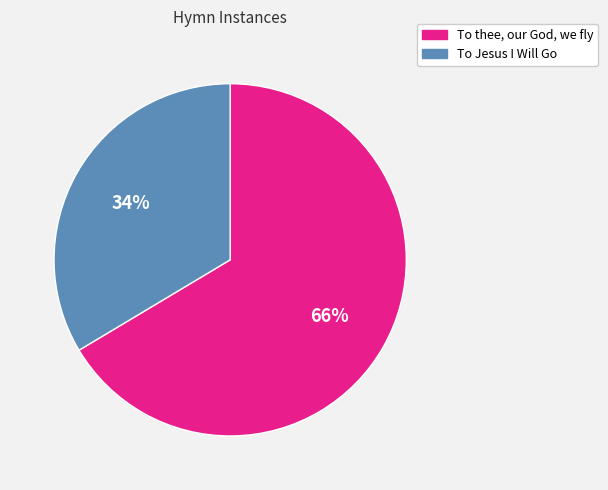

Is there any slice that represents more than half of the pie?

Yes